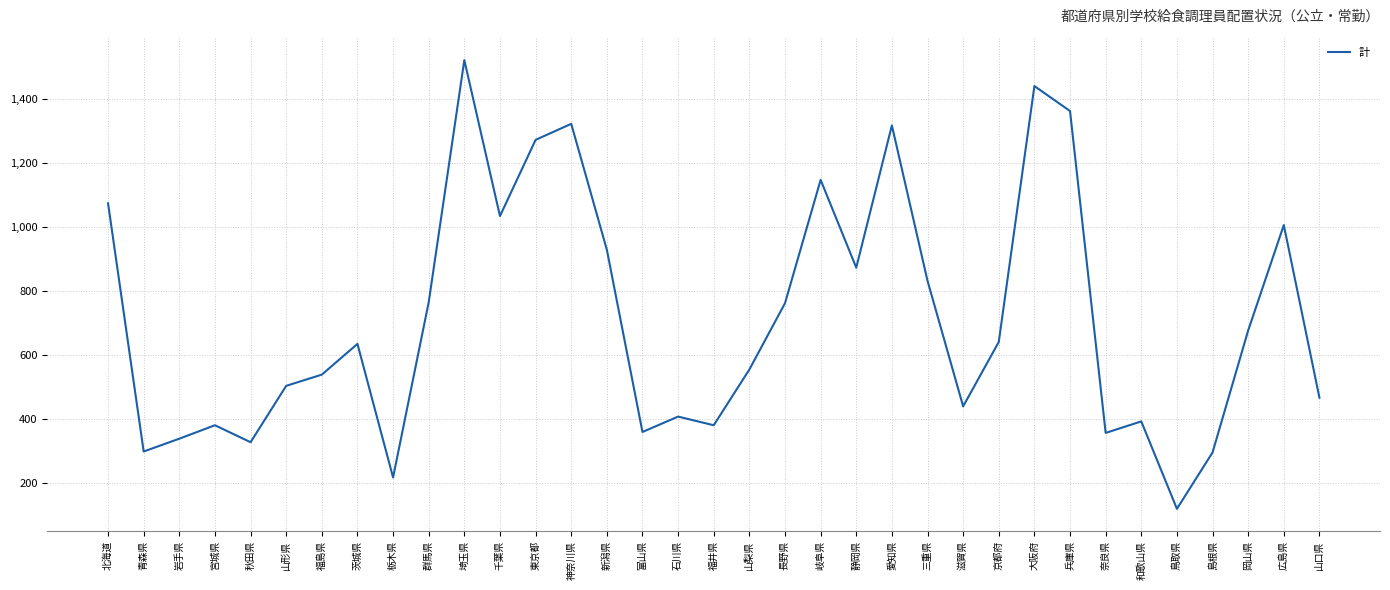

Where is the first local maximum?

宮城県